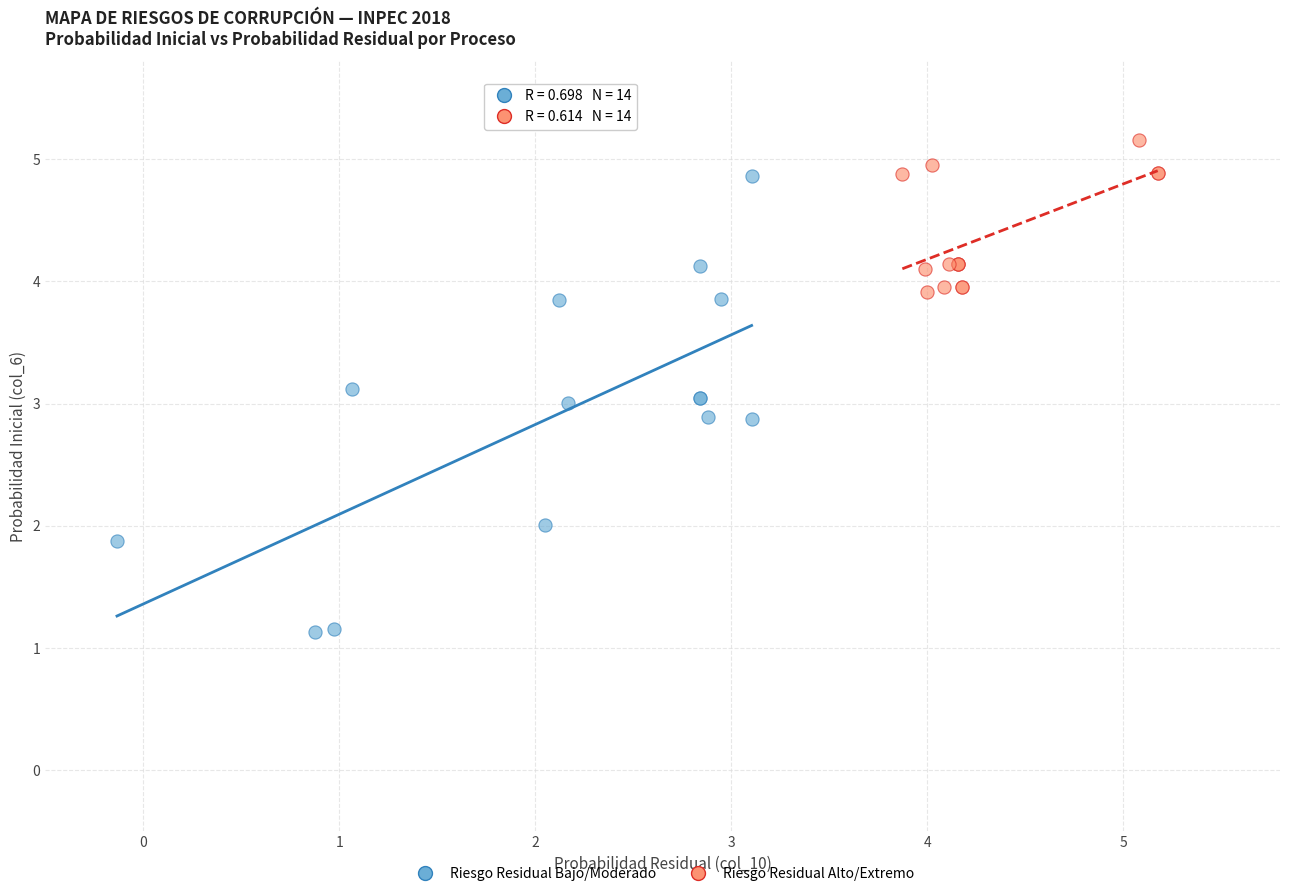

Which series contains the lowest Y value?

Riesgo Residual Bajo/Moderado